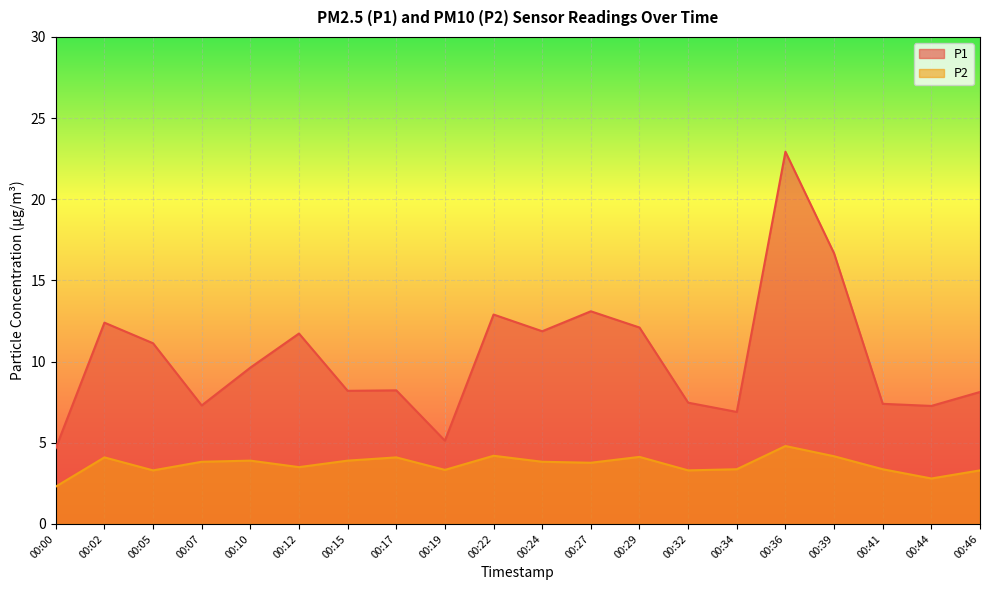

What is the difference between the P2 values at 00:41 and 00:27?

0.4